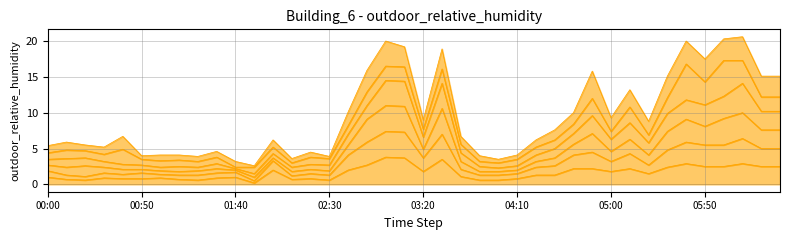

At how many categories does at least one series exceed 13?

7